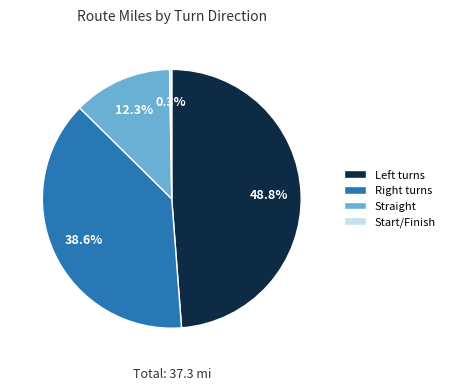

What is the largest slice in the pie chart?

Left turns